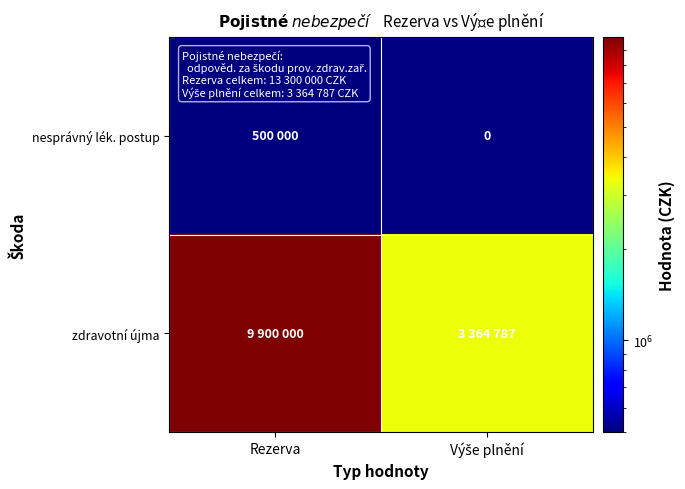

What is the difference between the highest and lowest values at Rezerva?

9400000